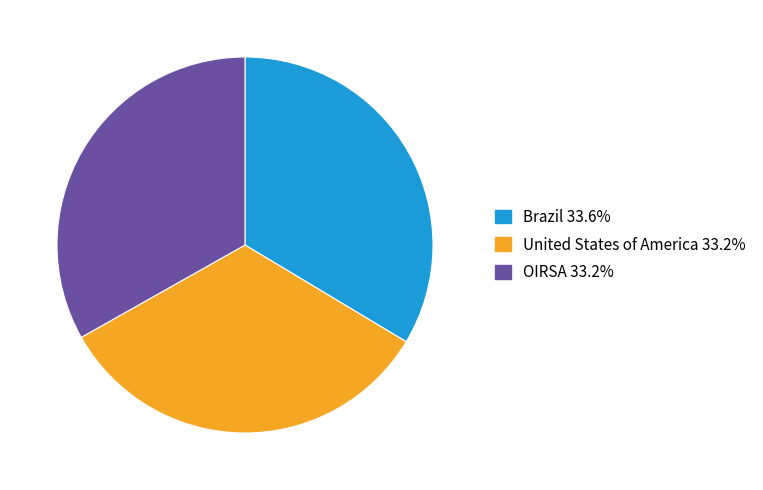

Is the sum of OIRSA and Brazil greater than half?

Yes